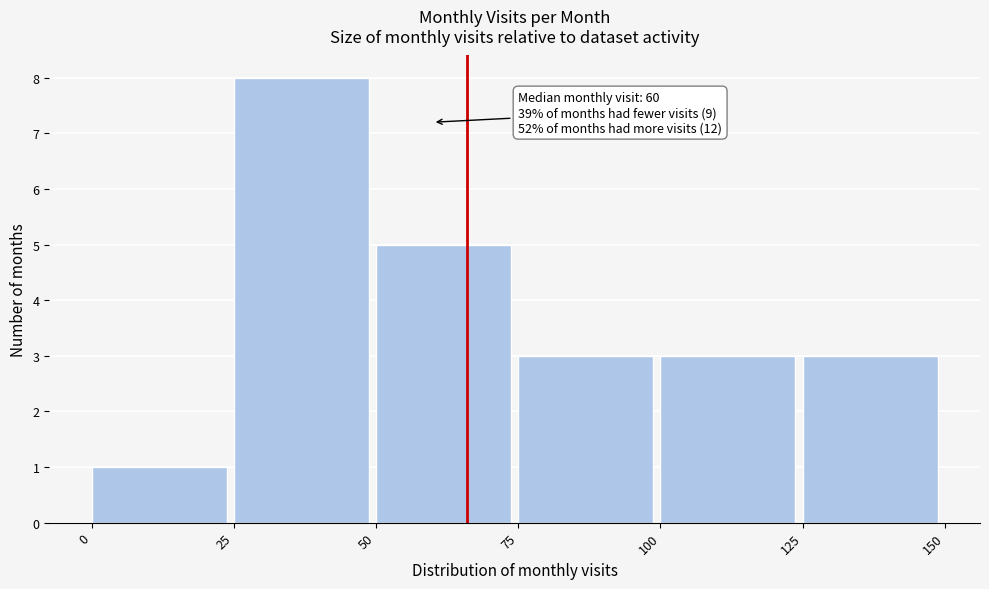

Over which range of the x-axis is the bar tallest?

25 to 50